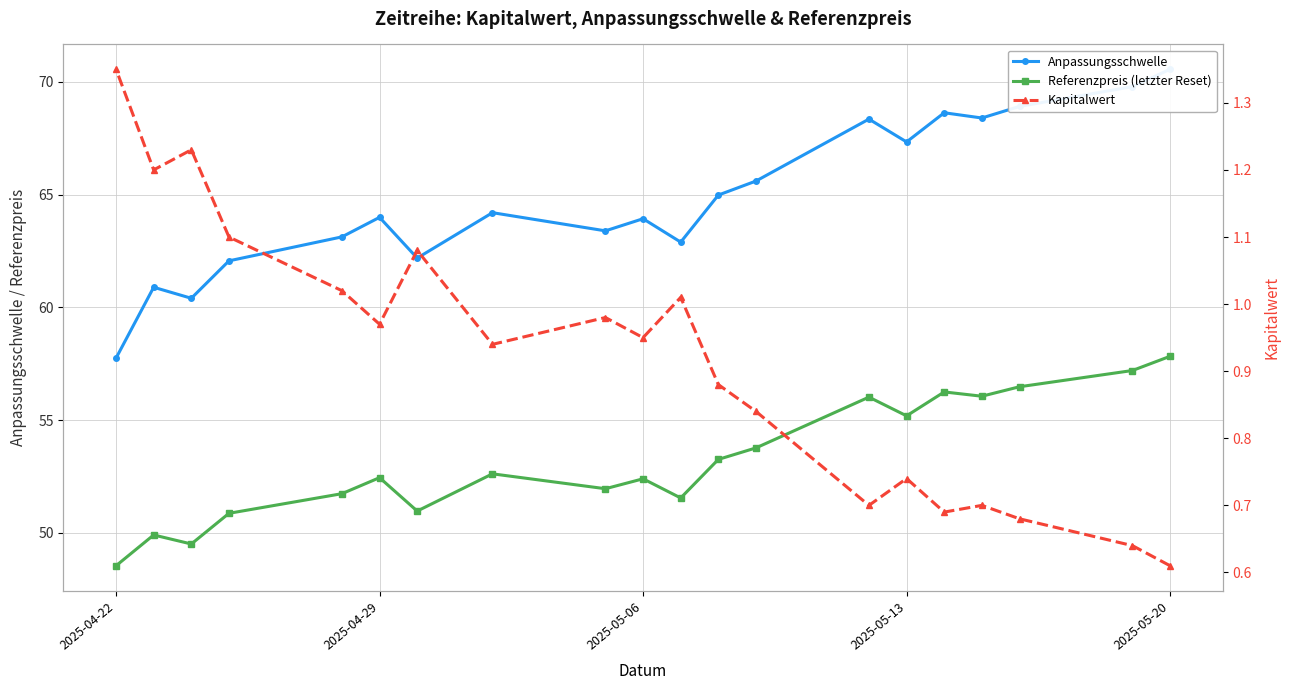

True or false: Anpassungsschwelle and Referenzpreis (letzter Reset) intersect in this chart.

False